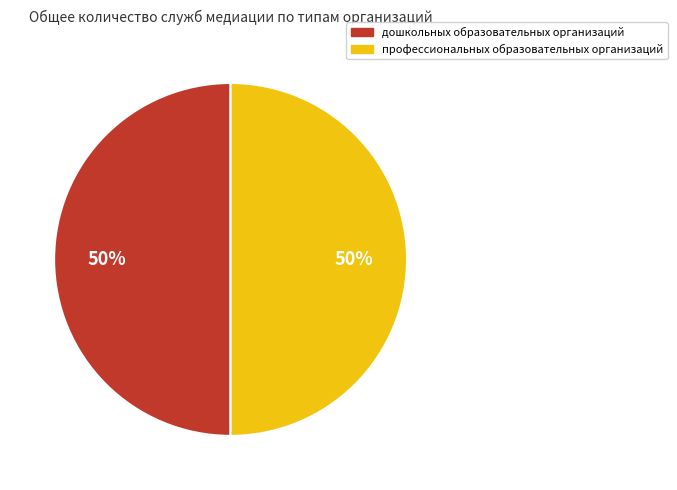

To the nearest percent, what is the average slice percentage?

50%